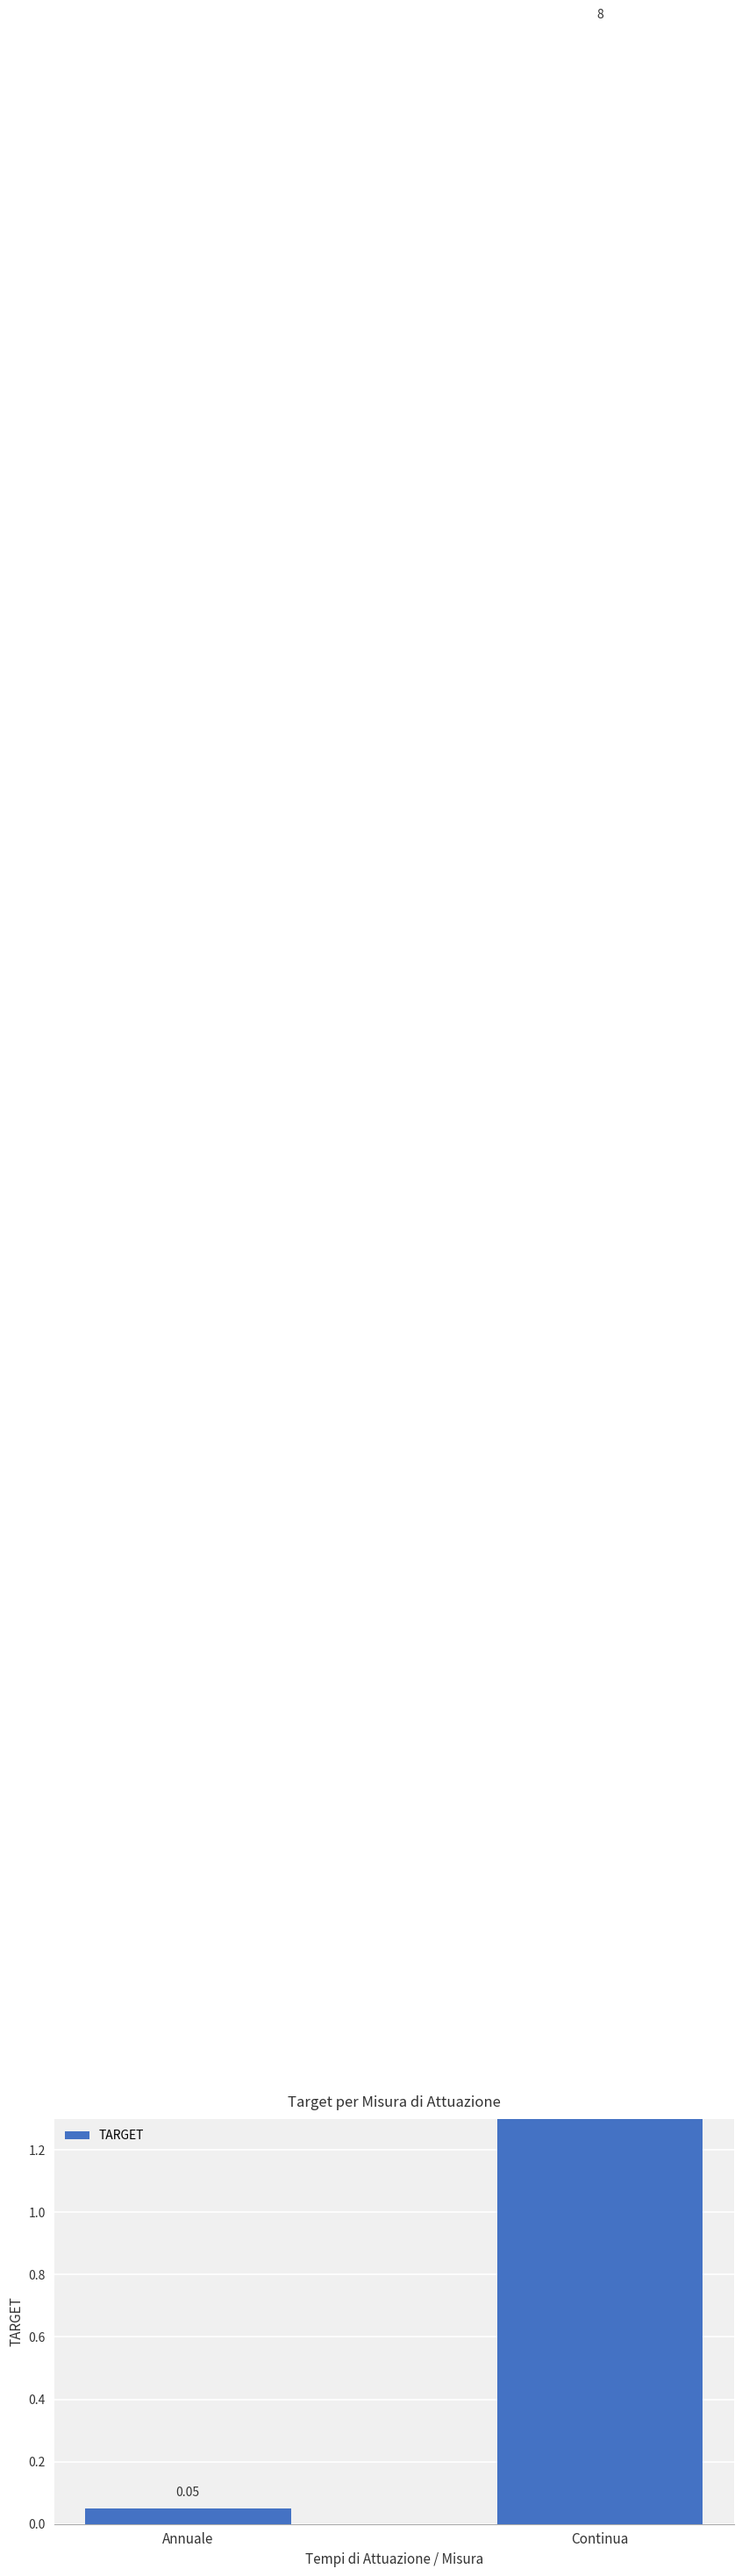

What value does the data have at Continua?

8.0